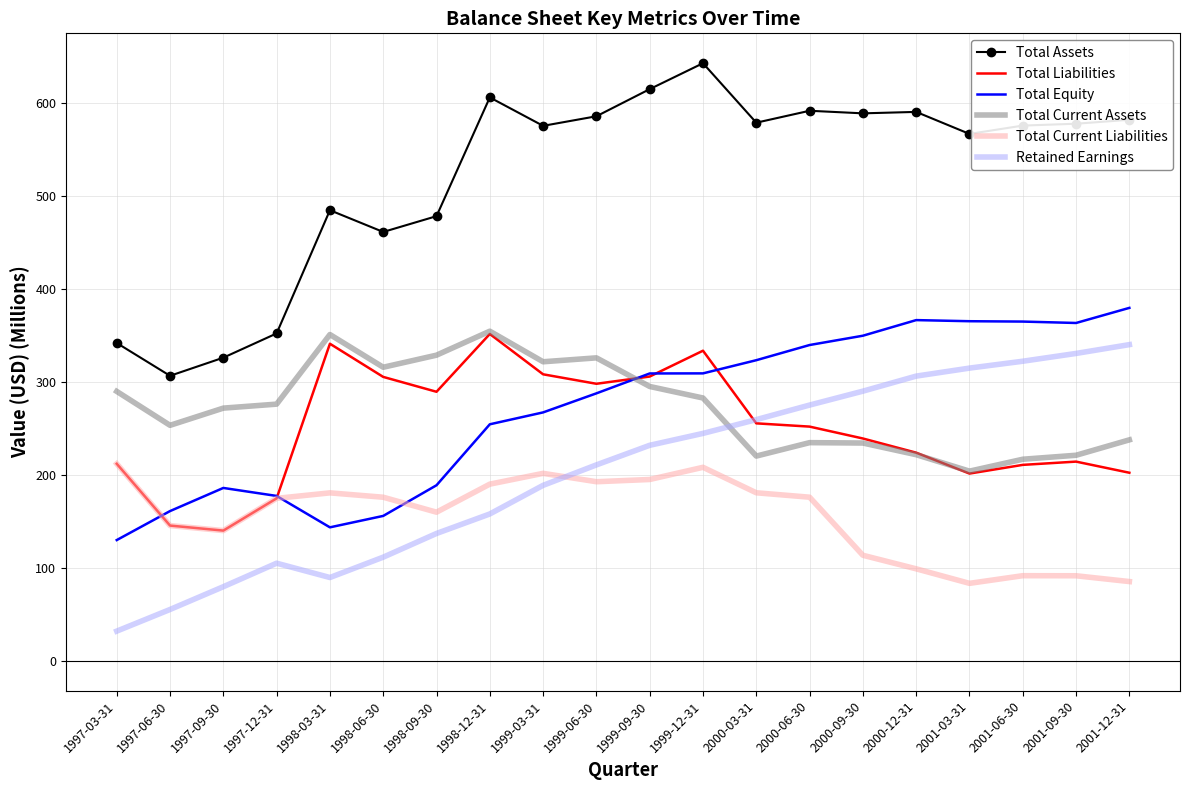

Read the Total Assets value at 1999-03-31.

575.8